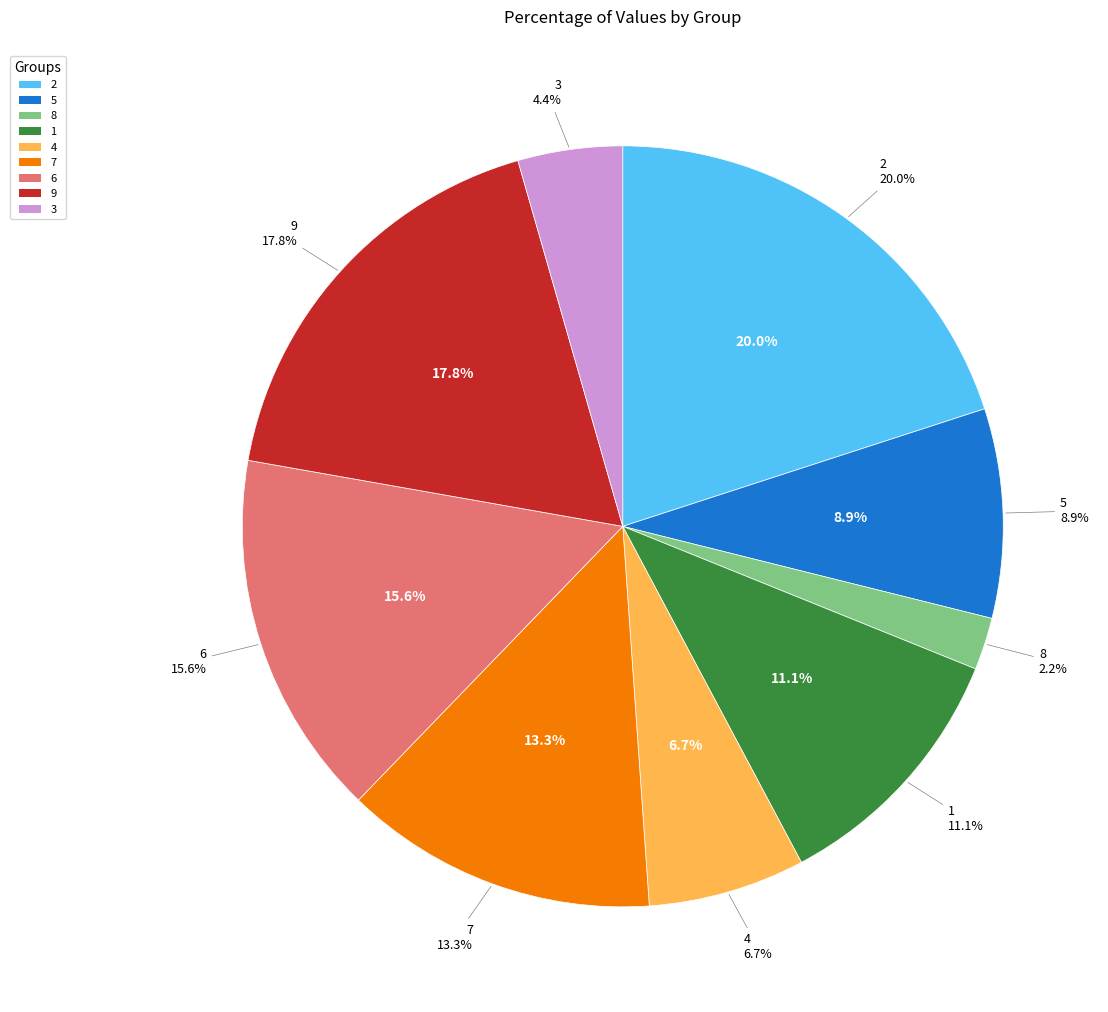

How many slices are in this pie chart?

9